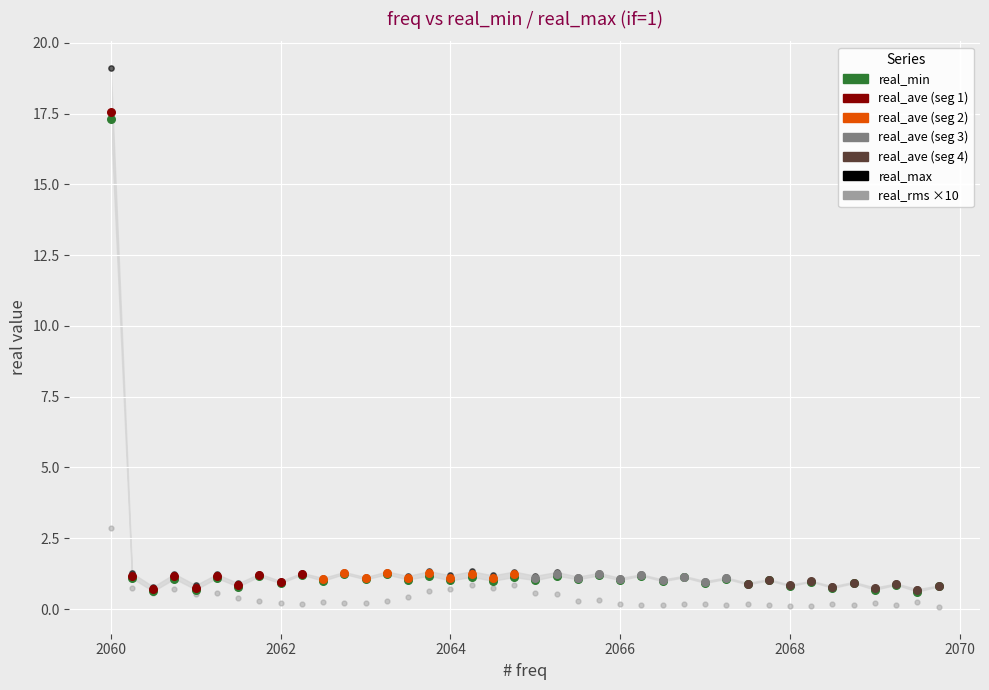

Which series has the largest Y range (max minus min)?

real_max